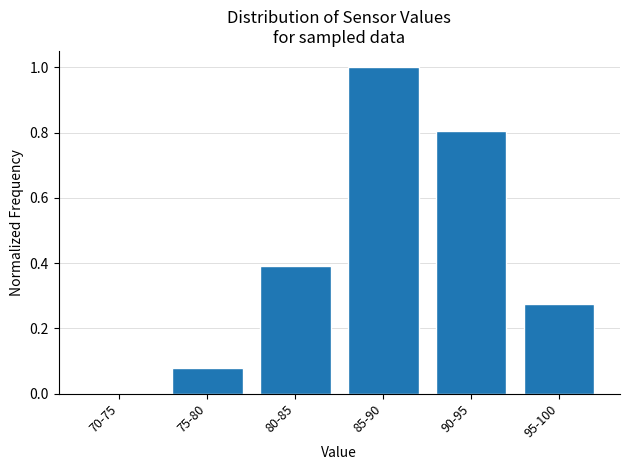

True or false: the data shows 0.0 at 70-75.

True